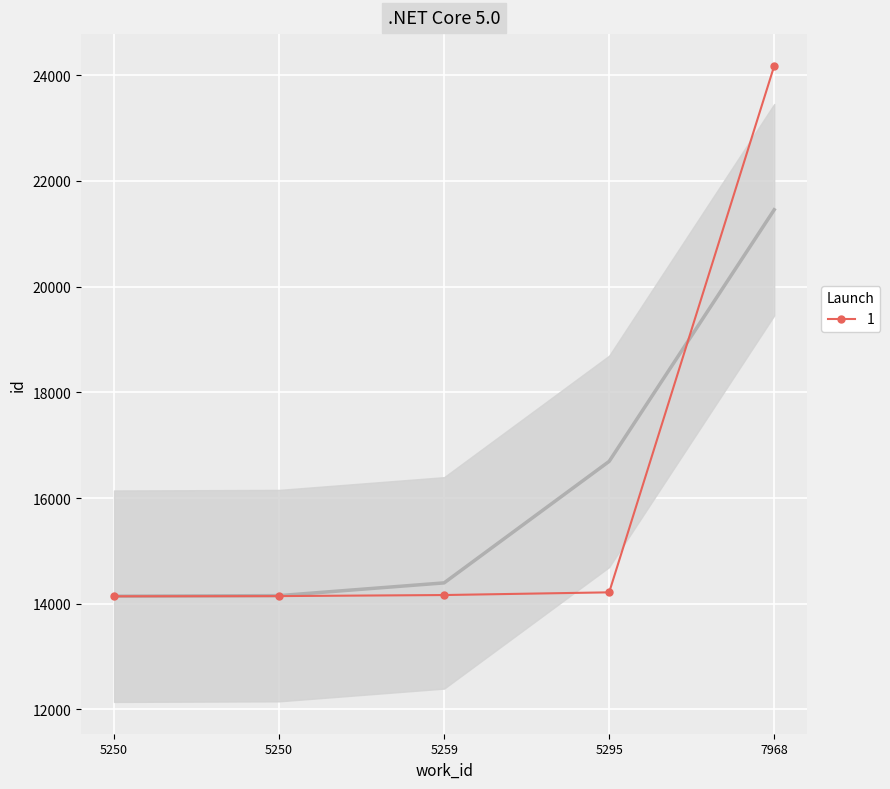

At which label is the value closest to 19158?

5295